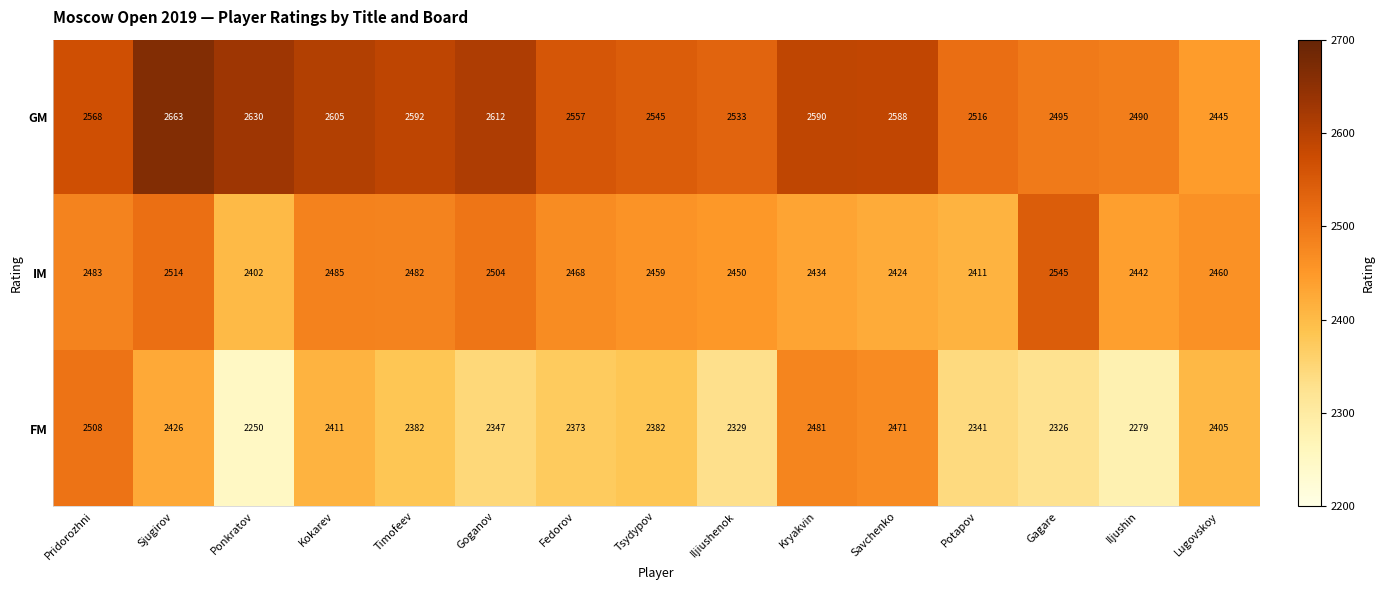

Which label corresponds to the largest value in the chart?

Sjugirov